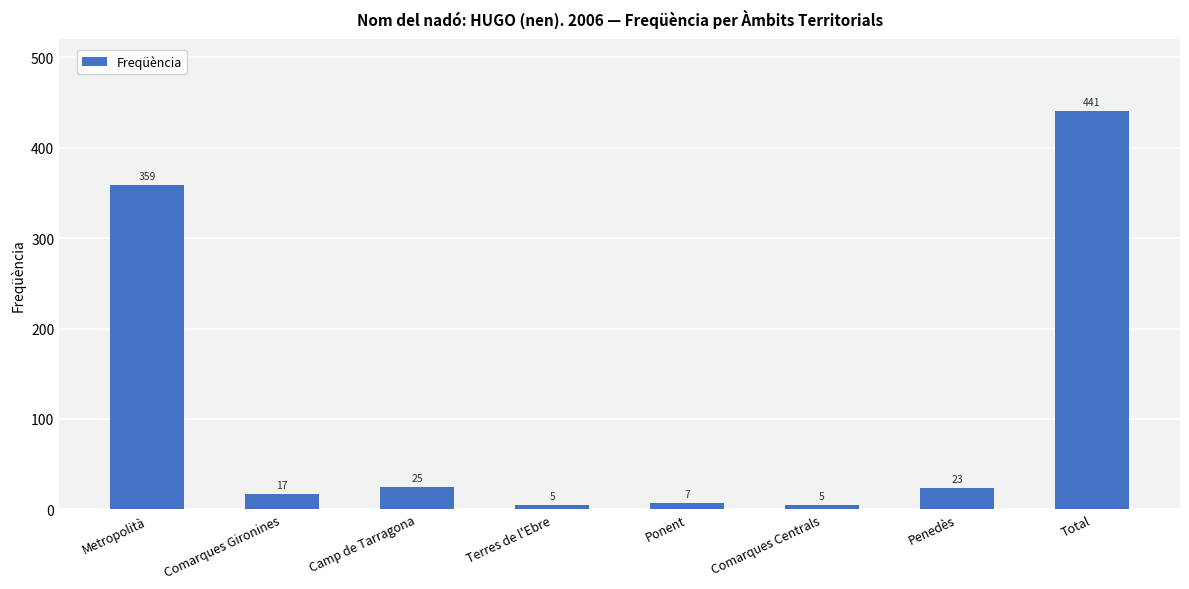

What is the sum of the values at Metropolità and Ponent?

366